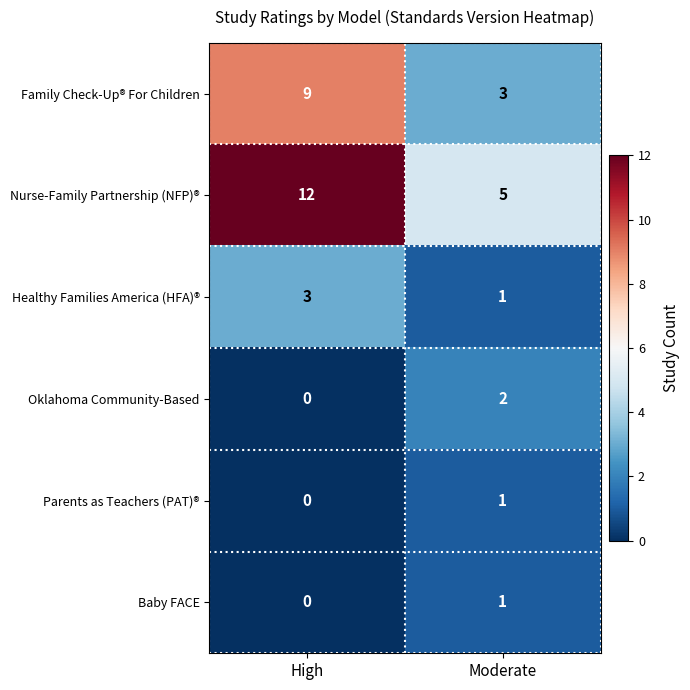

What is the total value across all series at Moderate?

13